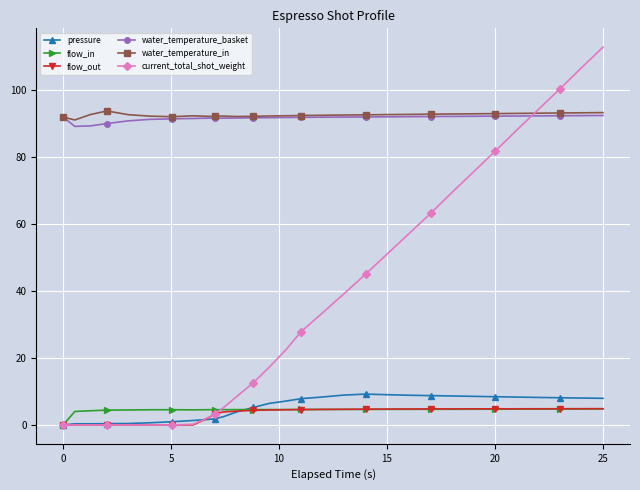

True or false: water_temperature_basket has more than 0 points higher than both neighbors.

True